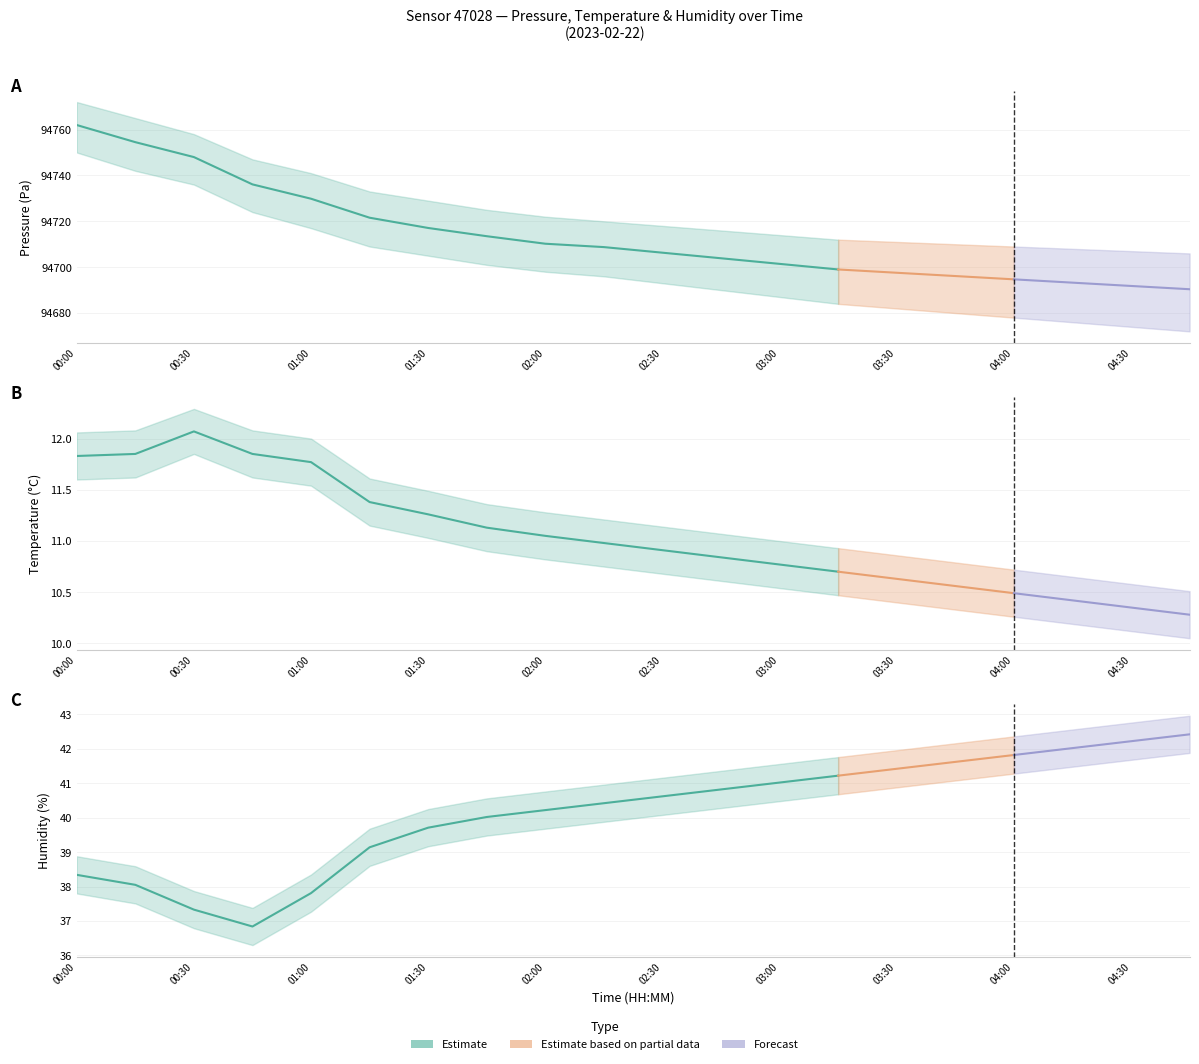

What is the minimum value for temperature?

10.3